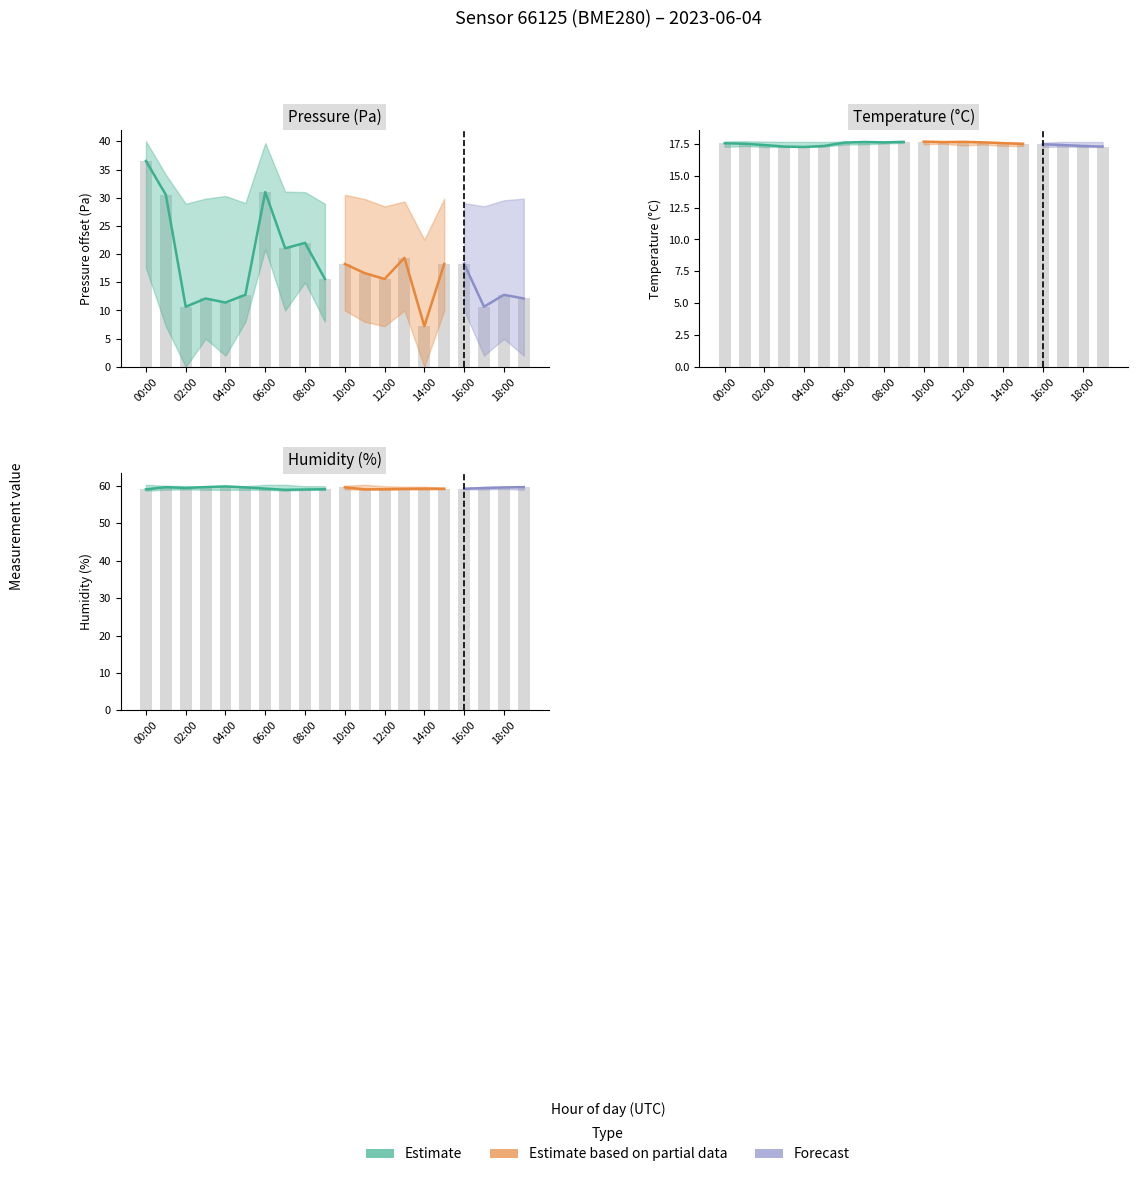

What is the minimum value for temperature?

17.3